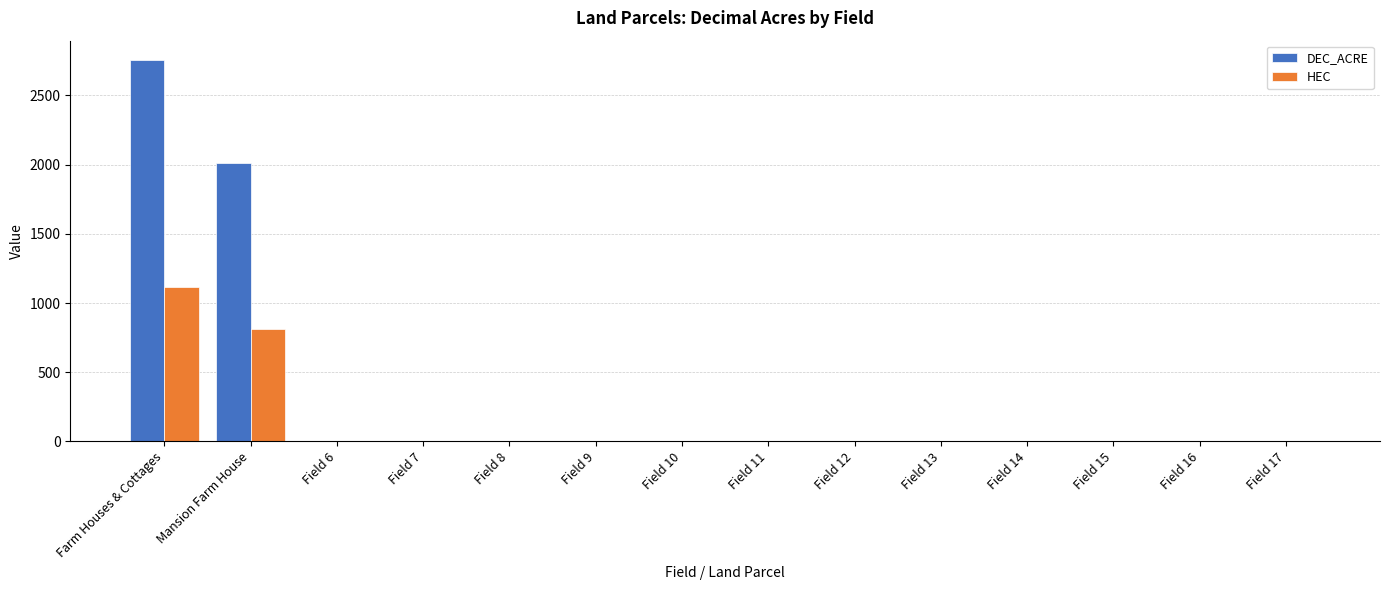

What is the highest value of the DEC_ACRE series?

2758.3